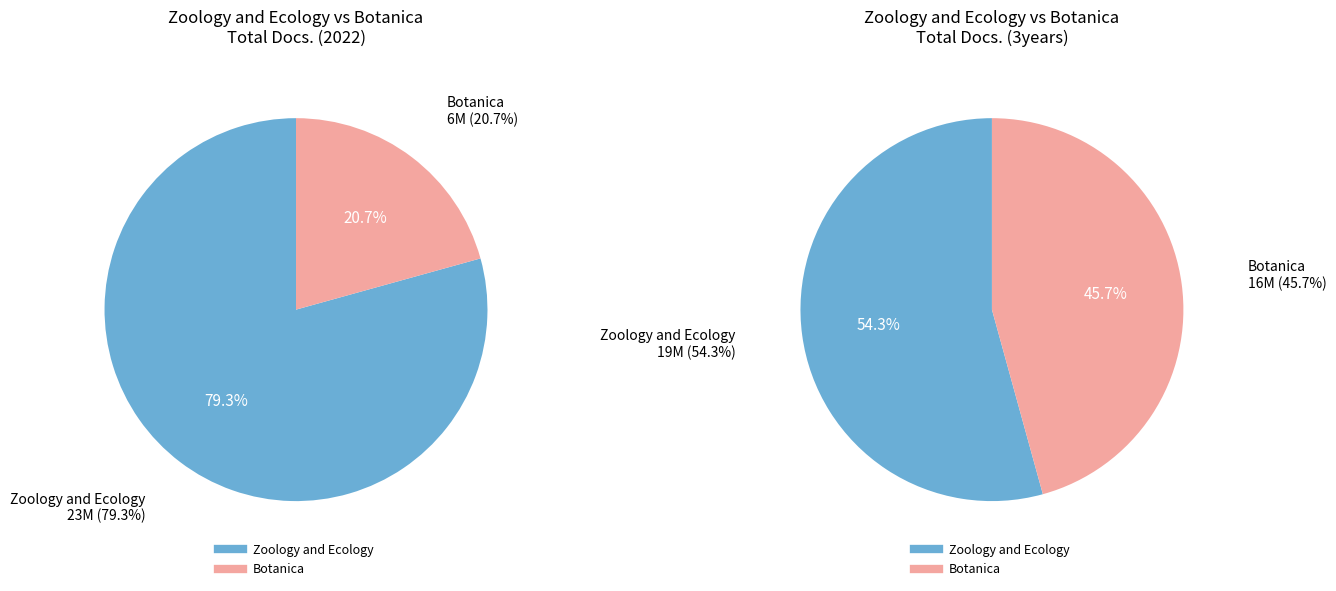

Is there a majority slice in this chart?

Yes